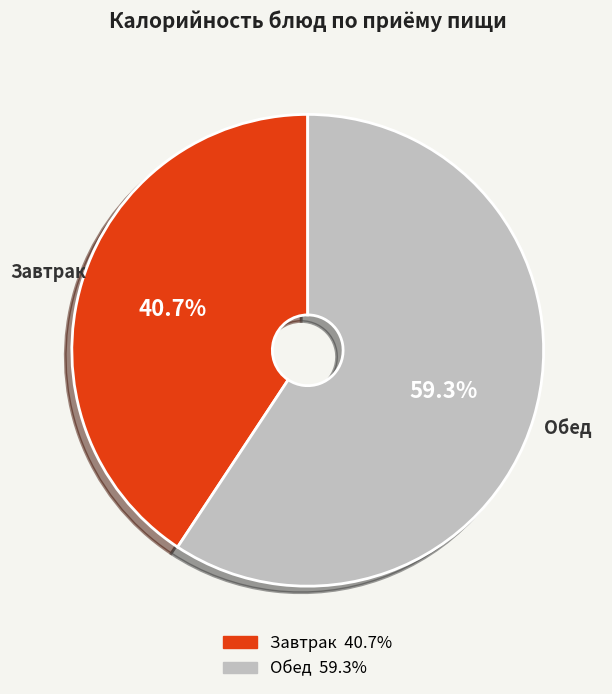

What is the ratio of the value at Завтрак to the value at Обед?

0.7